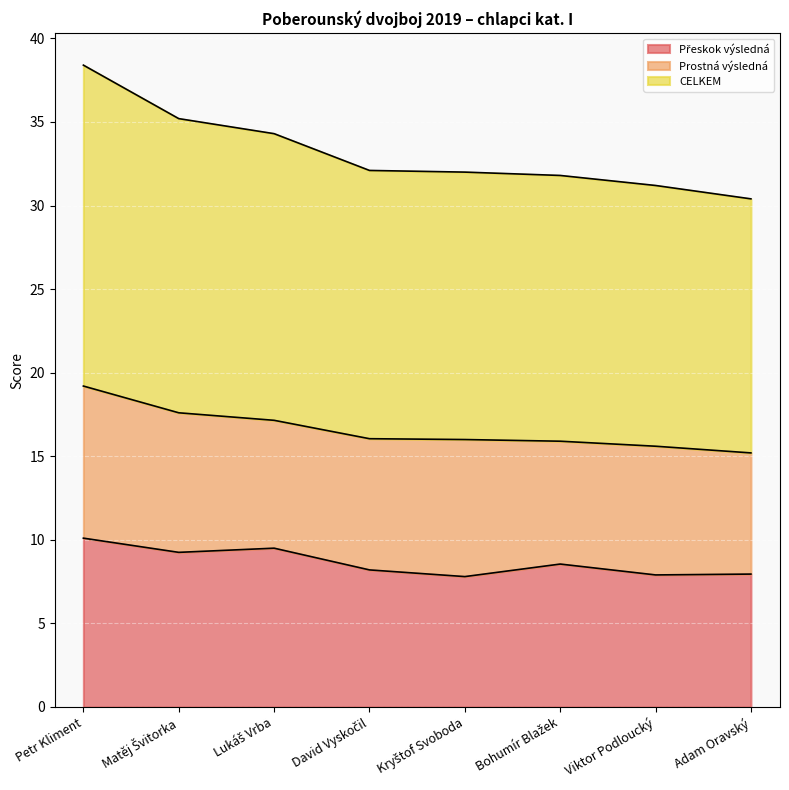

What is the label of the 6th point from the left?

Bohumír Blažek